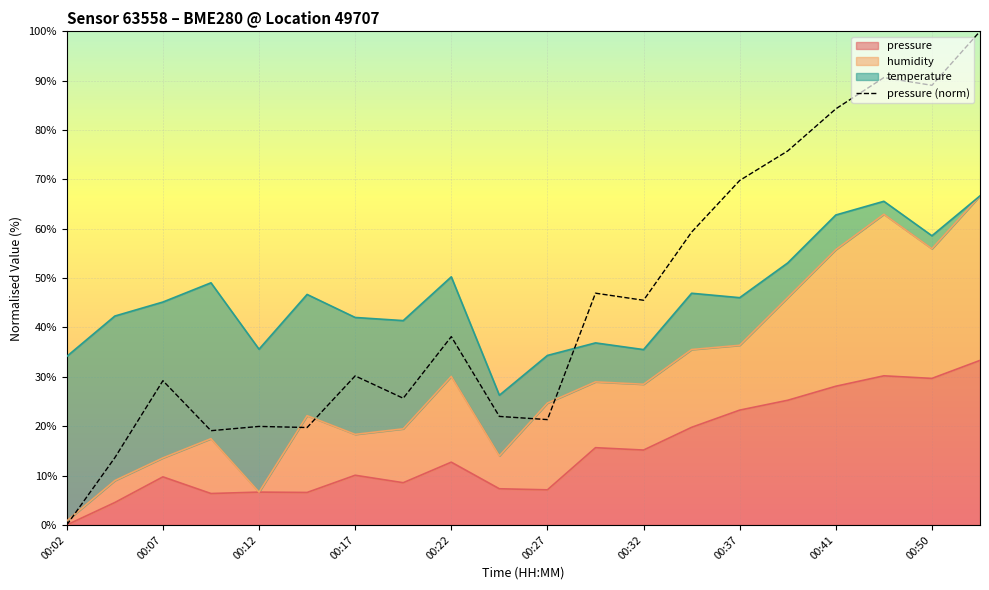

What is the average value?

45.0